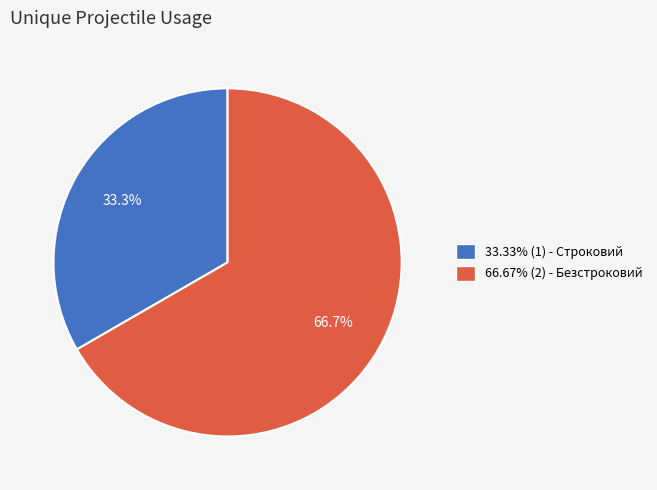

Is the sum of 33.33% (1) - Строковий and 66.67% (2) - Безстроковий greater than half?

Yes